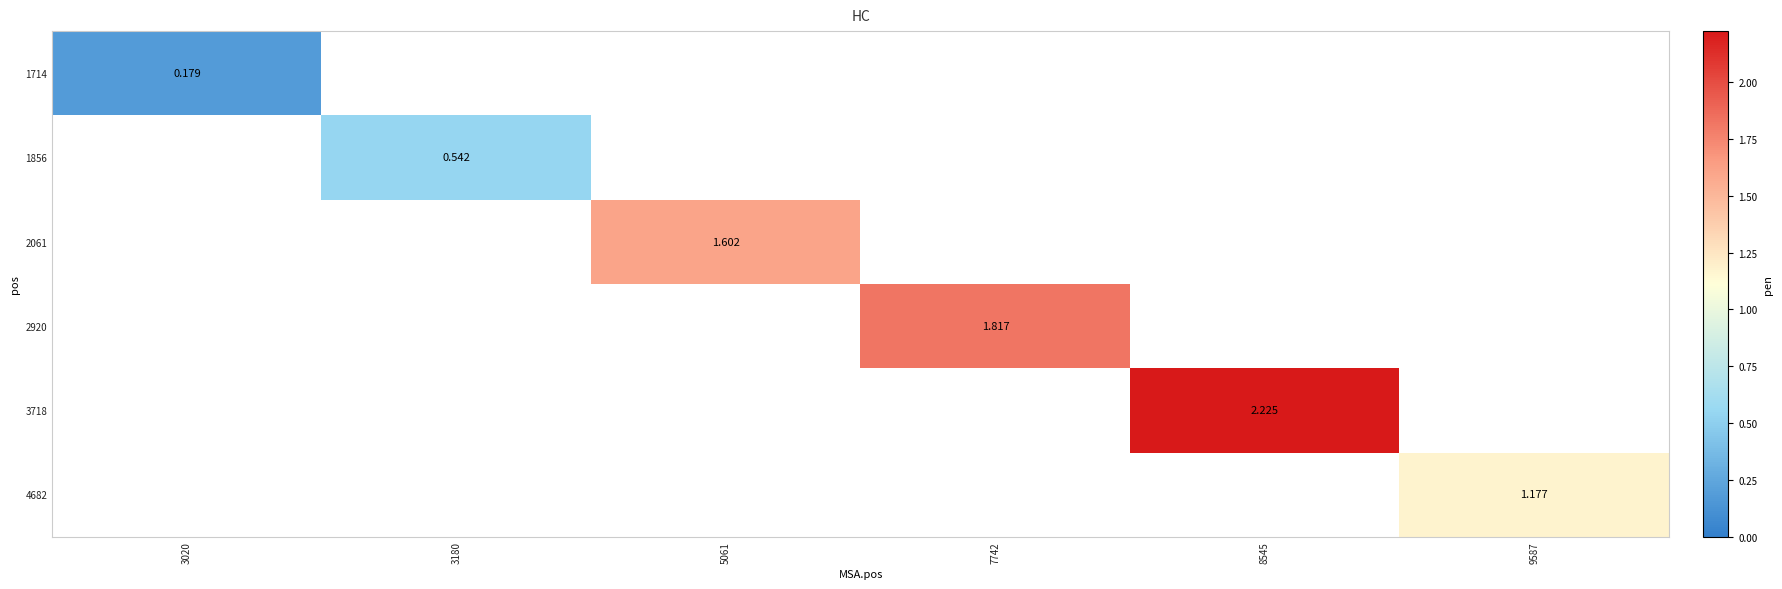

How many distinct data groups are displayed?

6